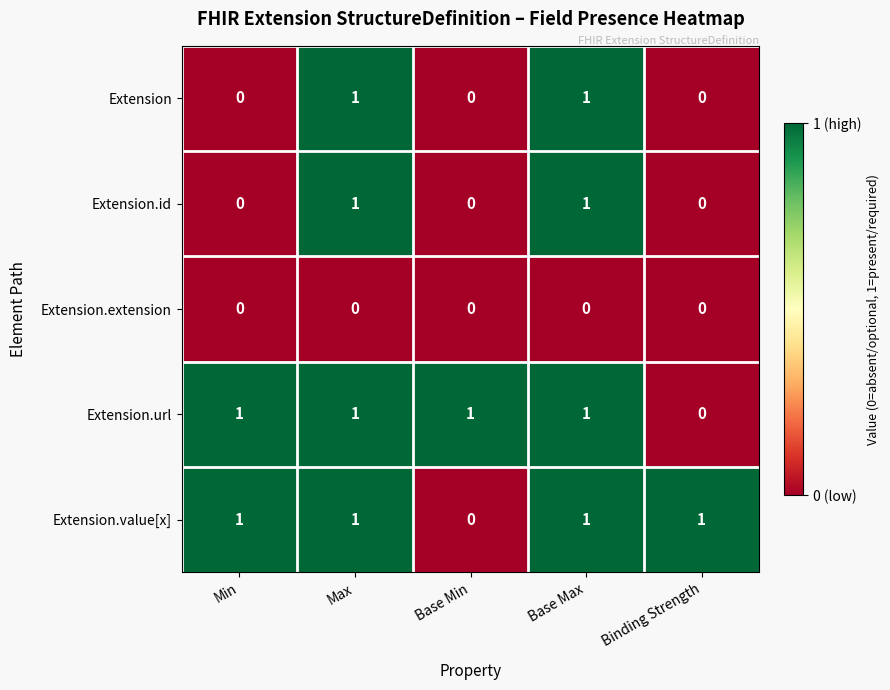

How many Extension.url values are between 1 and 2?

4